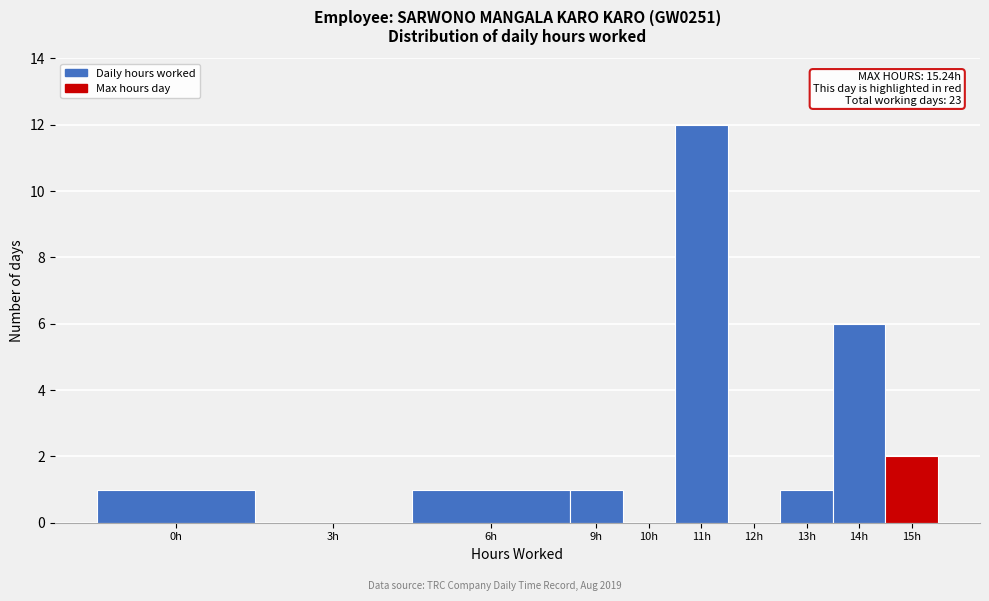

Reading left to right, what are all the values shown in this chart?

0h=1	3h=0	6h=1	9h=1	10h=0	11h=12	12h=0	13h=1	14h=6	15h=2